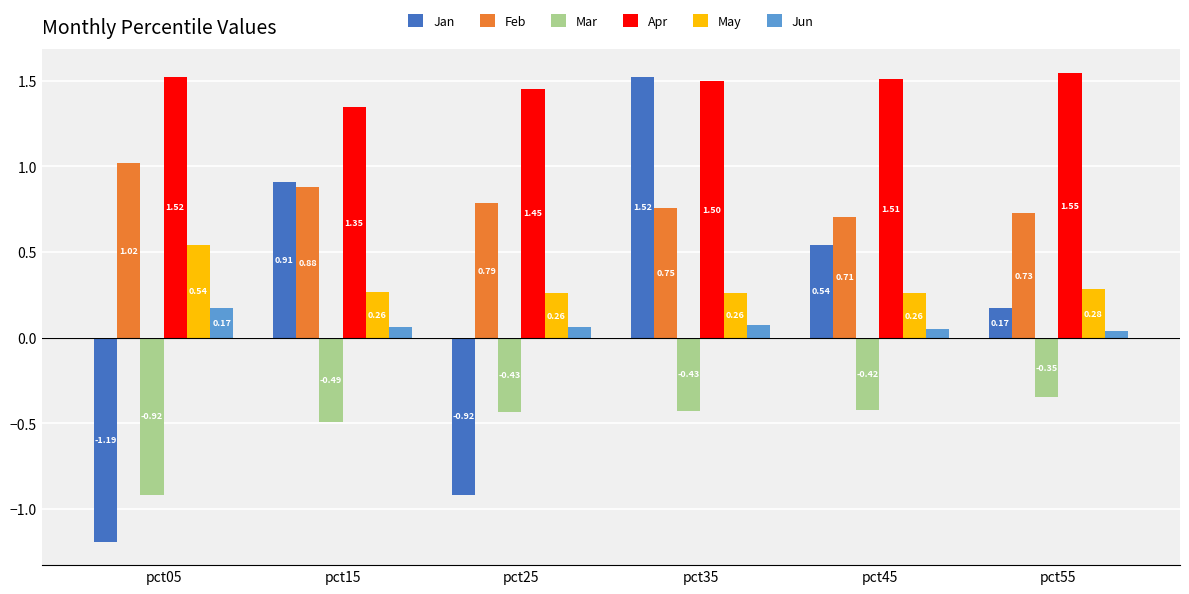

At how many categories does at least one series exceed 1?

6